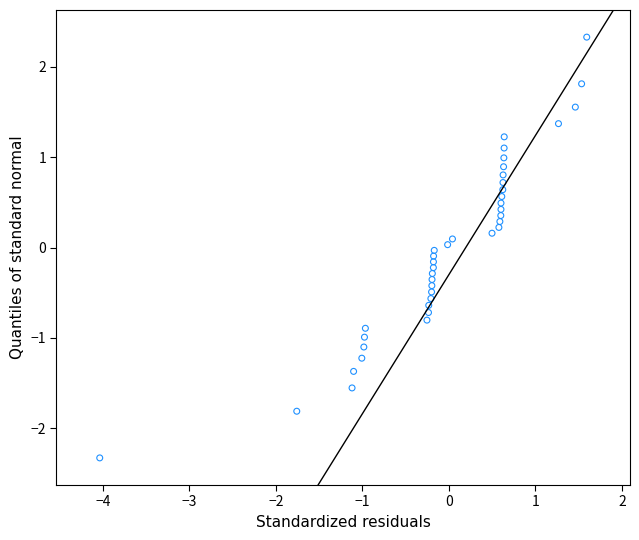

What is the range of Y values (max minus min)?

4.7